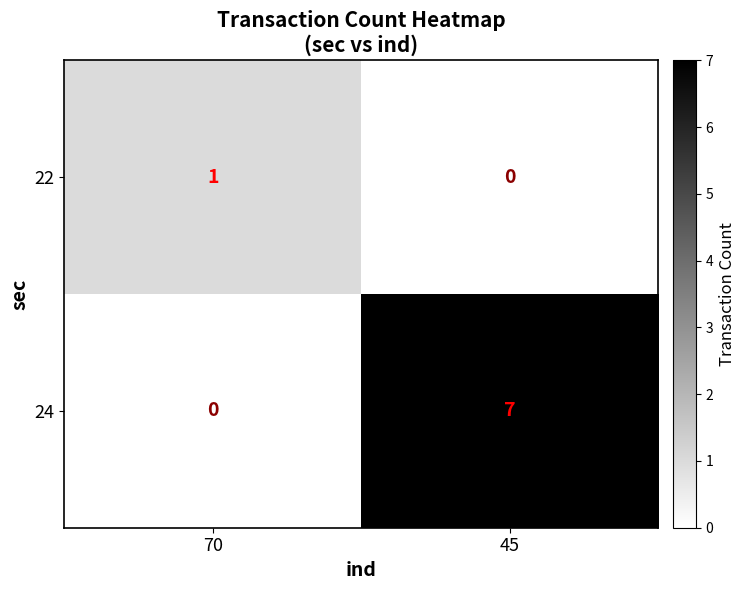

At 45, list the series in order from smallest to largest.

22, 24